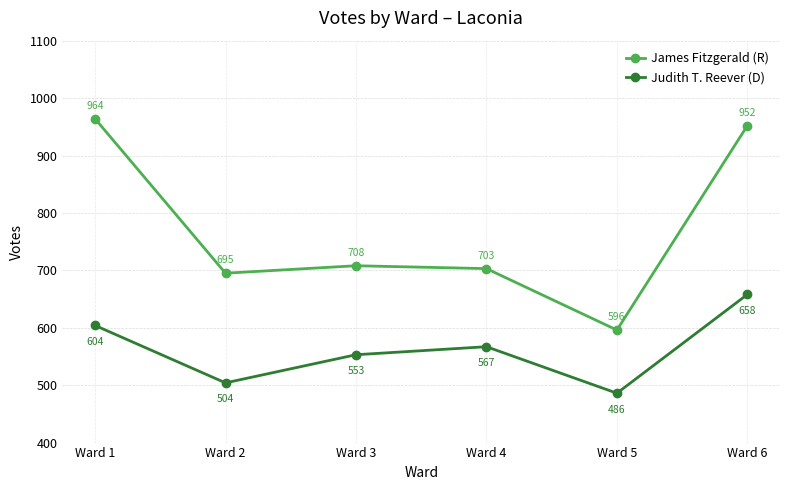

Rank the categories by Judith T. Reever (D) value from lowest to highest.

Ward 5, Ward 2, Ward 3, Ward 4, Ward 1, Ward 6